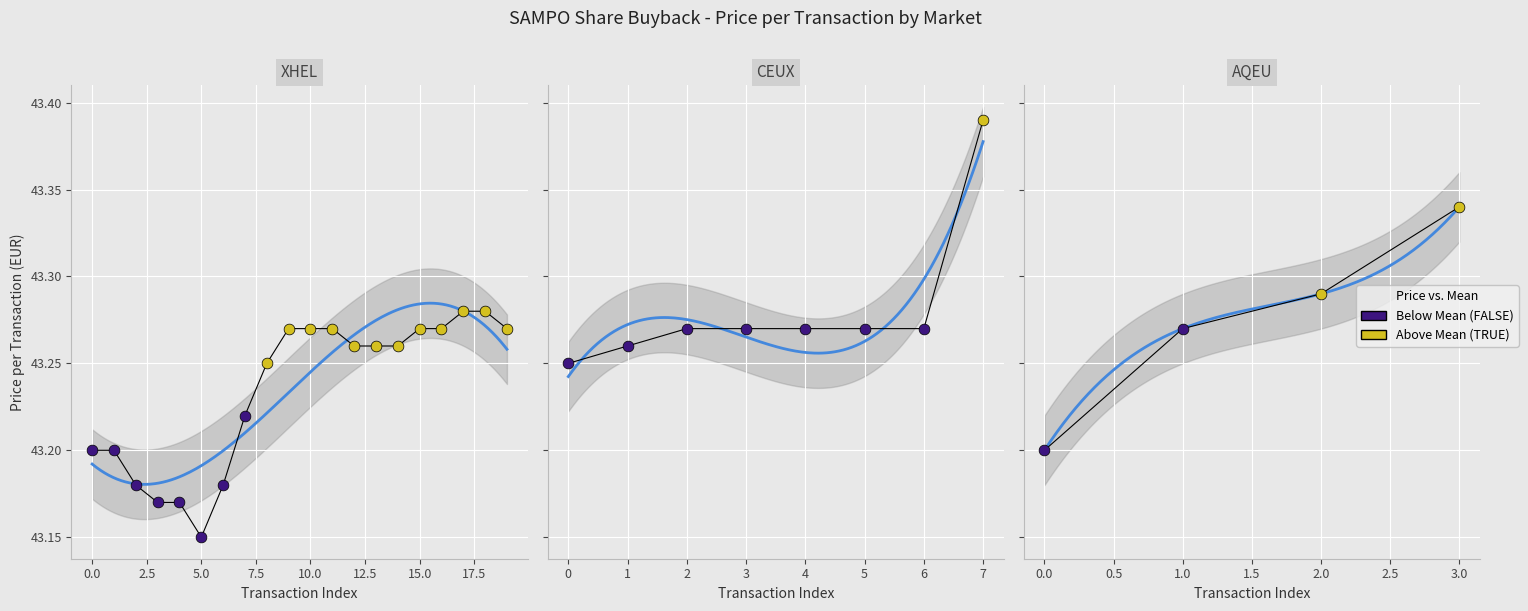

What are all the series names shown in the legend?

Above mean (TRUE), Below mean (FALSE)